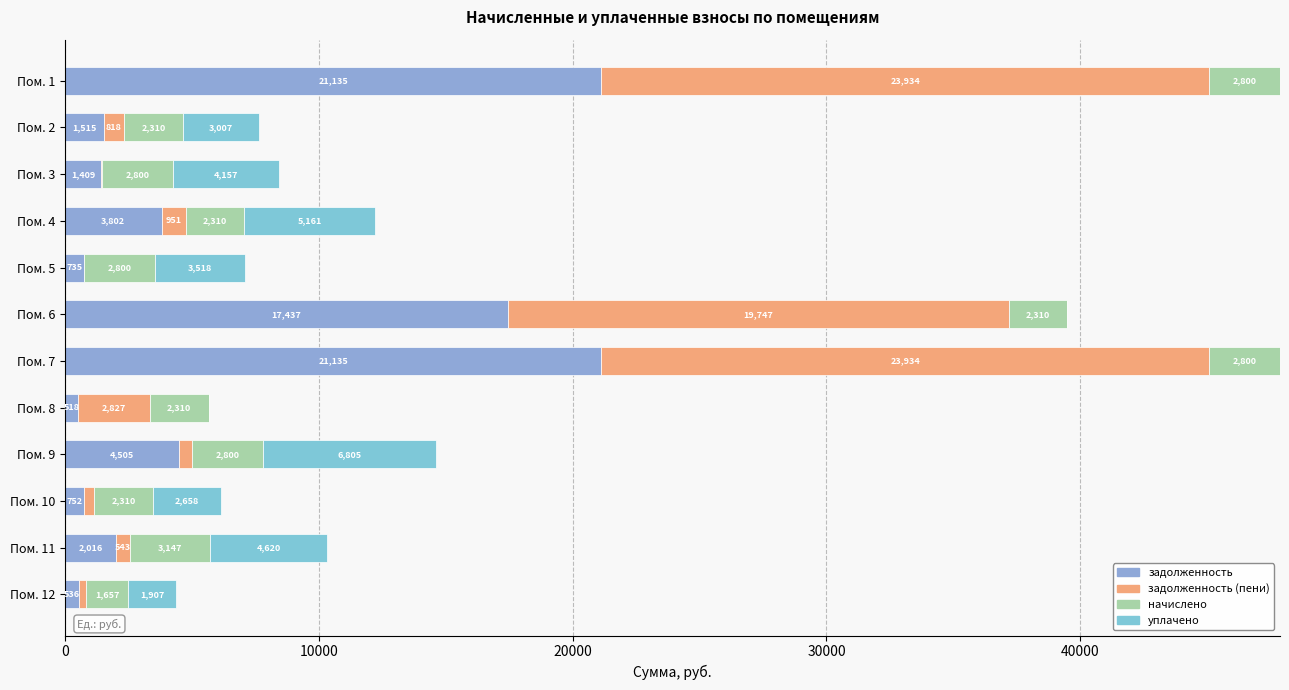

What is the difference between the maximum and minimum values in the задолженность series?

20617.1